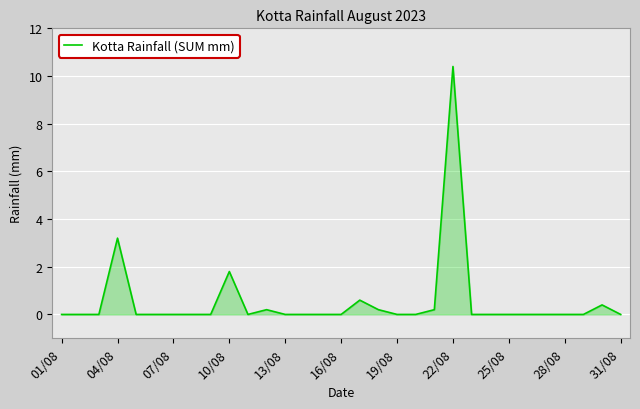

What is the average value?

0.5